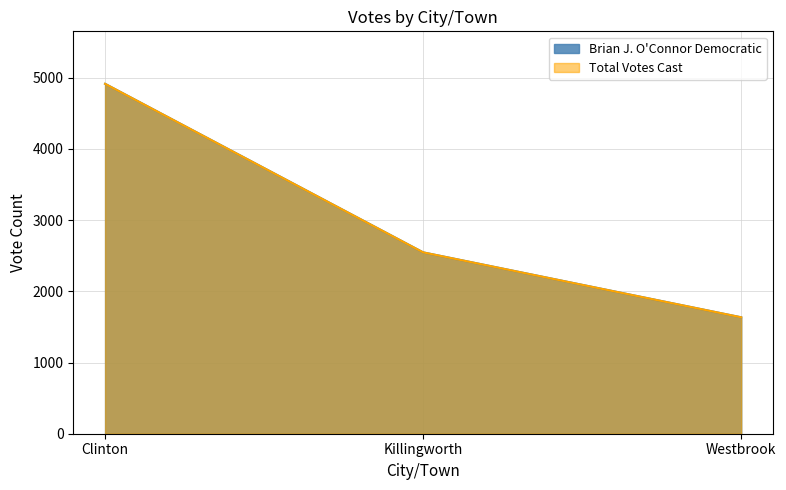

Count the number of categories in the chart.

3